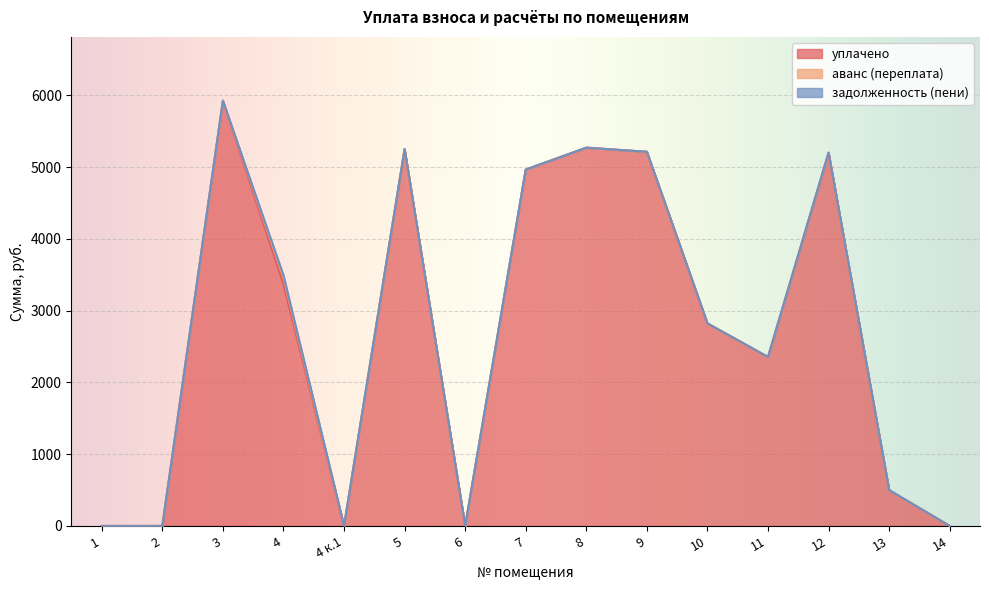

Reading left to right, list all the values displayed in this chart.

уплачено: 0.0	0.0	5927.5	3368.3	0.0	5253.3	0.0	4967.2	5272.4	5215.2	2823.3	2355.0	5202.5	500.0	0.0
аванс (переплата): 0.0	0.0	0.0	89.1	0.0	0.0	0.0	0.0	0.0	0.0	0.0	0.0	0.0	0.0	0.0
задолженность (пени): 0.0	0.0	0.0	36.1	0.0	0.0	0.0	0.0	0.0	0.0	0.0	0.0	0.0	0.0	0.0